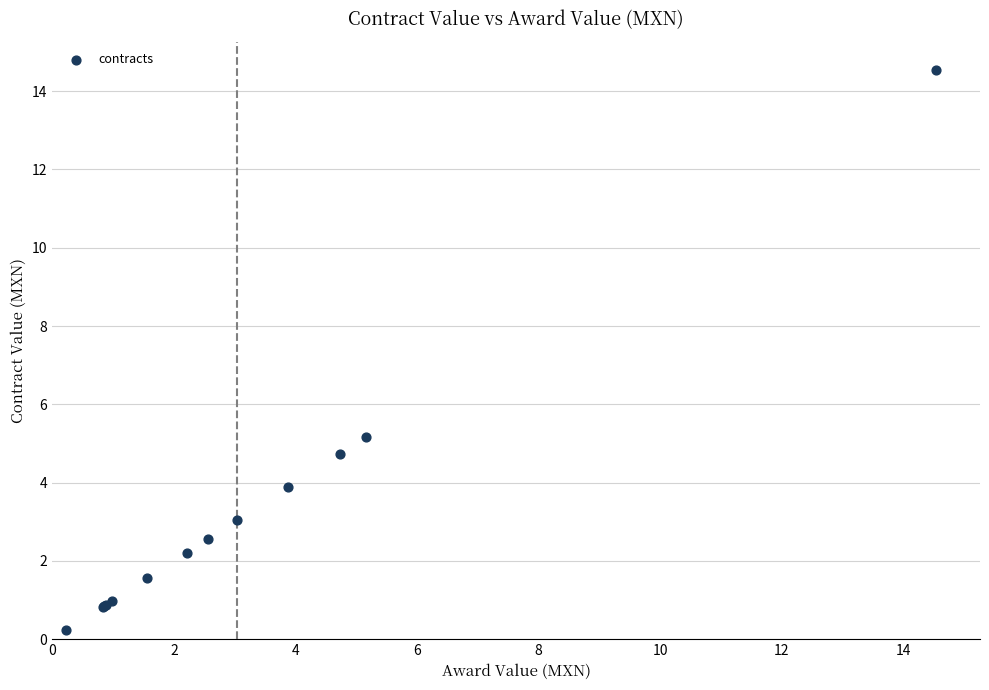

What Y value in the scatter plot is closest to 7?

5.2